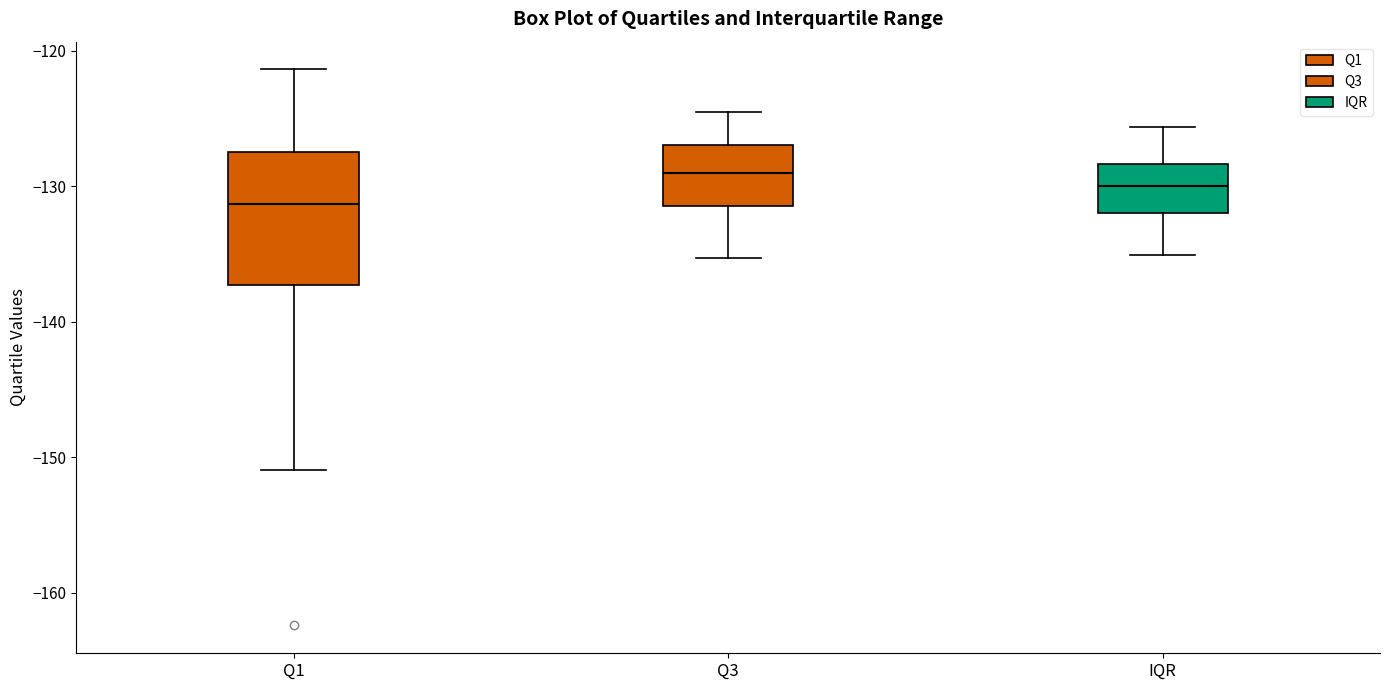

Comparing the boxes themselves (not the whiskers), which one is the tallest?

Q1